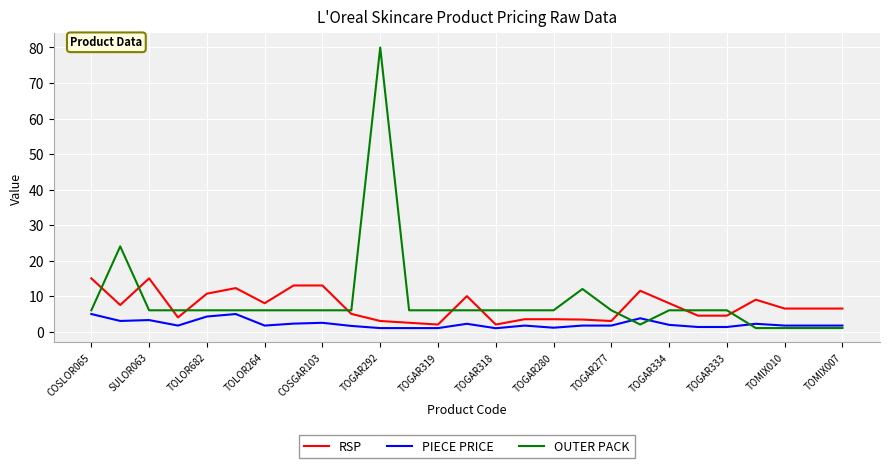

Which series has the largest range (max minus min)?

OUTER PACK